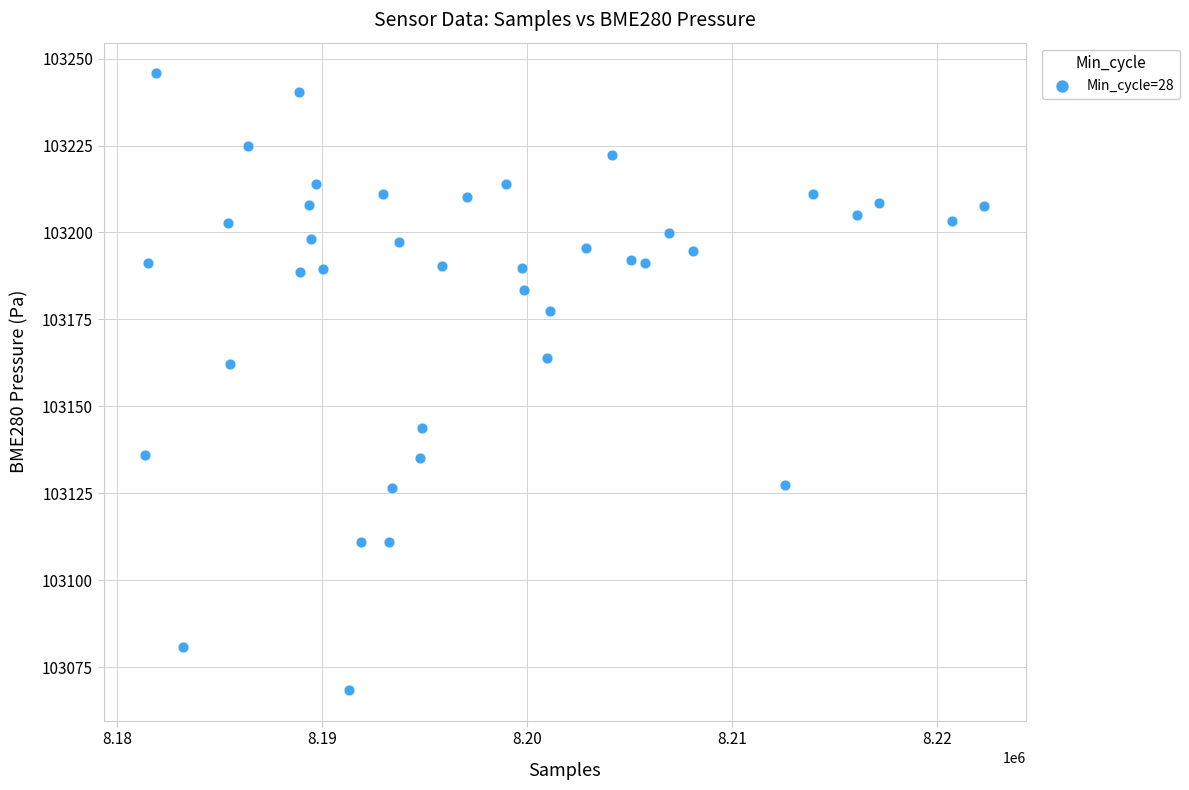

What is the range of X values (max minus min)?

40912.0